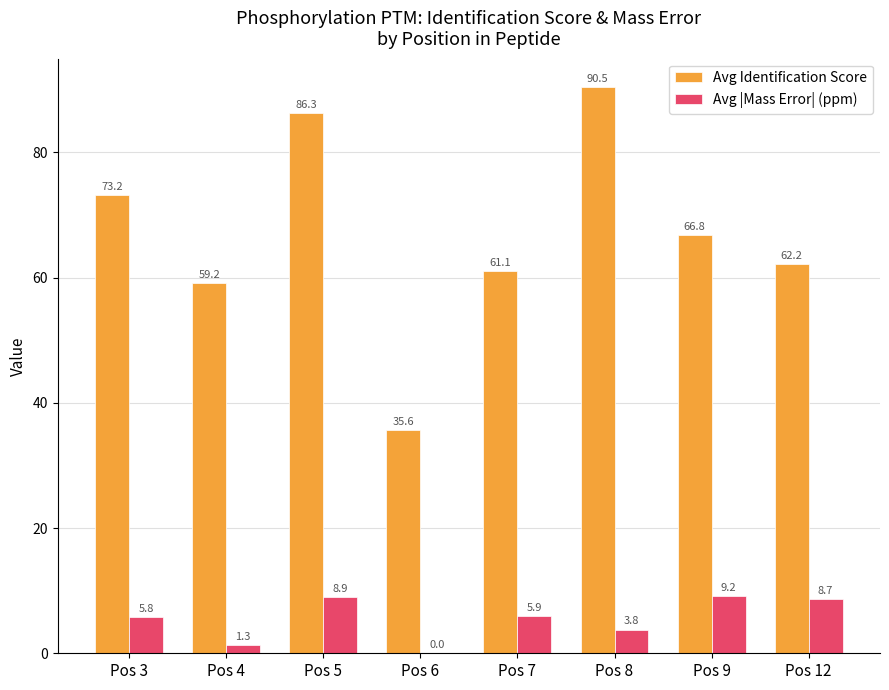

The value of Avg |Mass Error| (ppm) at Pos 3 is 5.8. True or false?

True